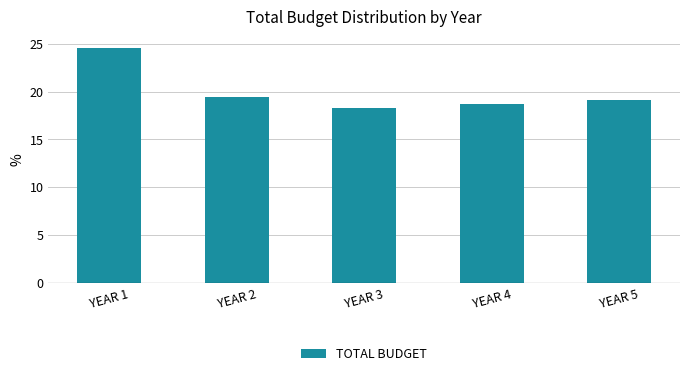

Reading right to left, list all the values displayed in this chart.

YEAR 5=19.1	YEAR 4=18.7	YEAR 3=18.3	YEAR 2=19.4	YEAR 1=24.5